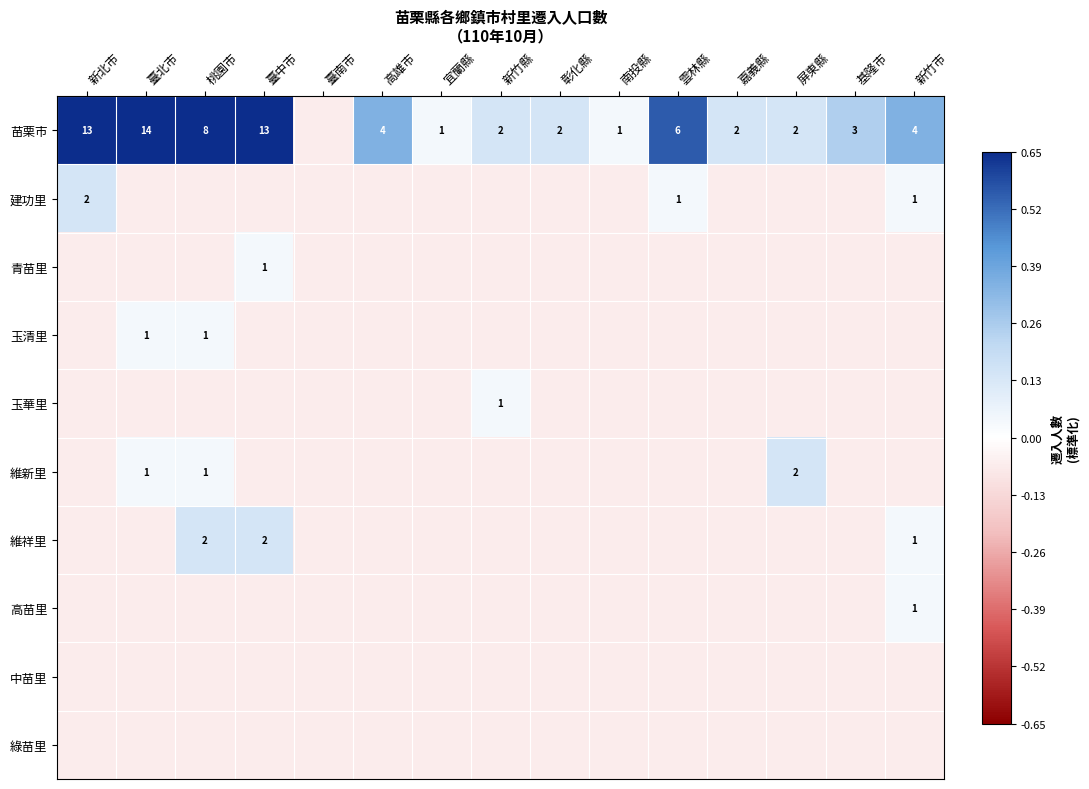

What is the lowest value of the 苗栗市 series?

-0.1